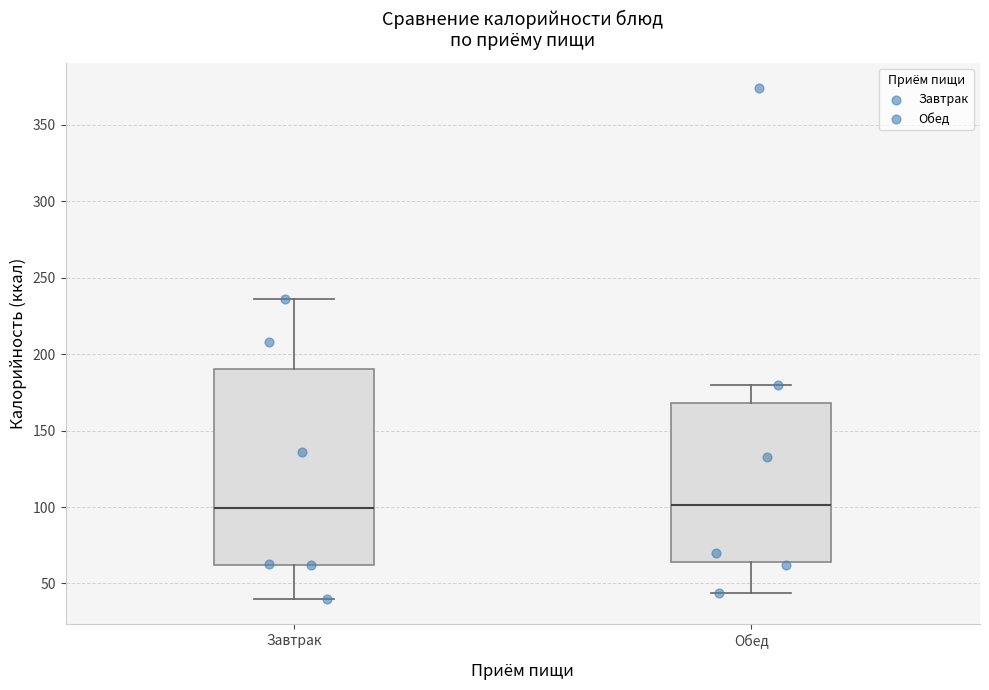

Comparing the boxes themselves (not the whiskers), which one is the tallest?

Завтрак